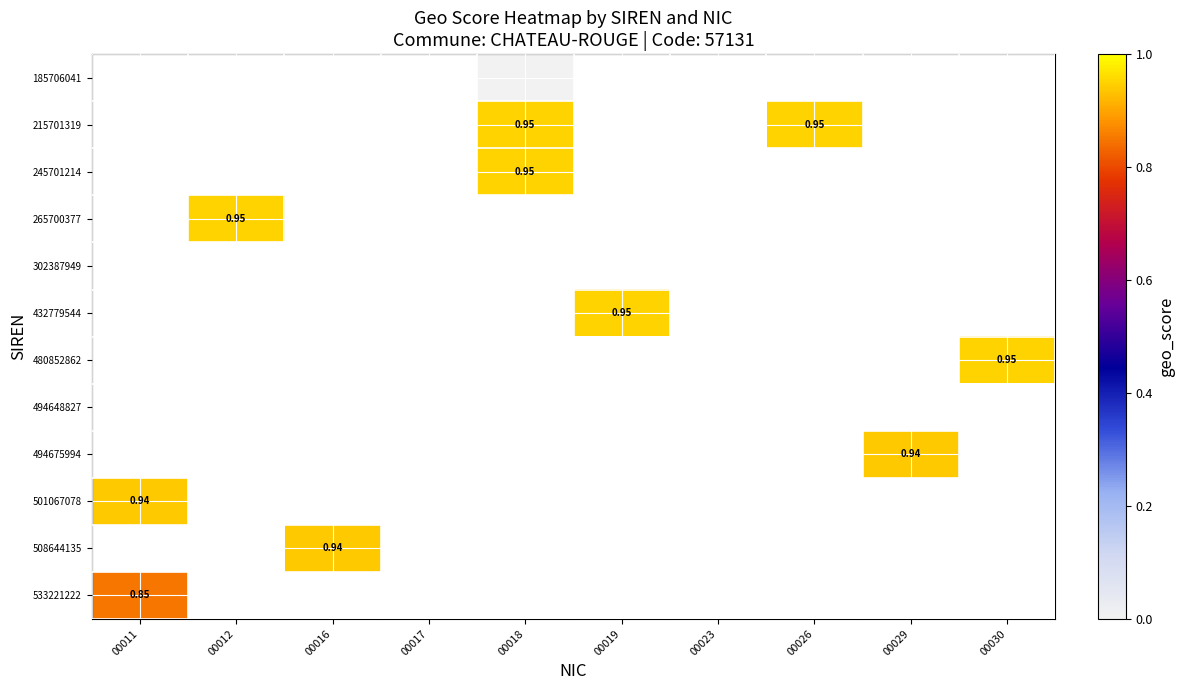

Between 00017 and 00016, which is larger?

00016